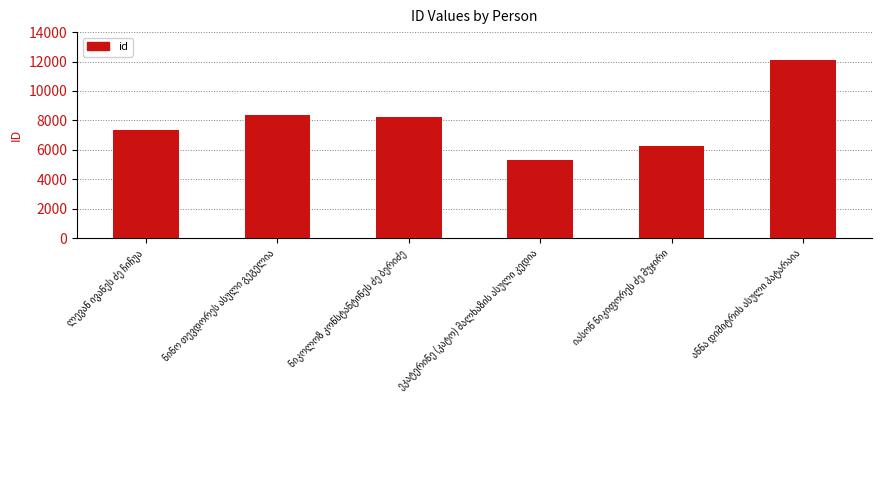

What is the sum of all values?

47642